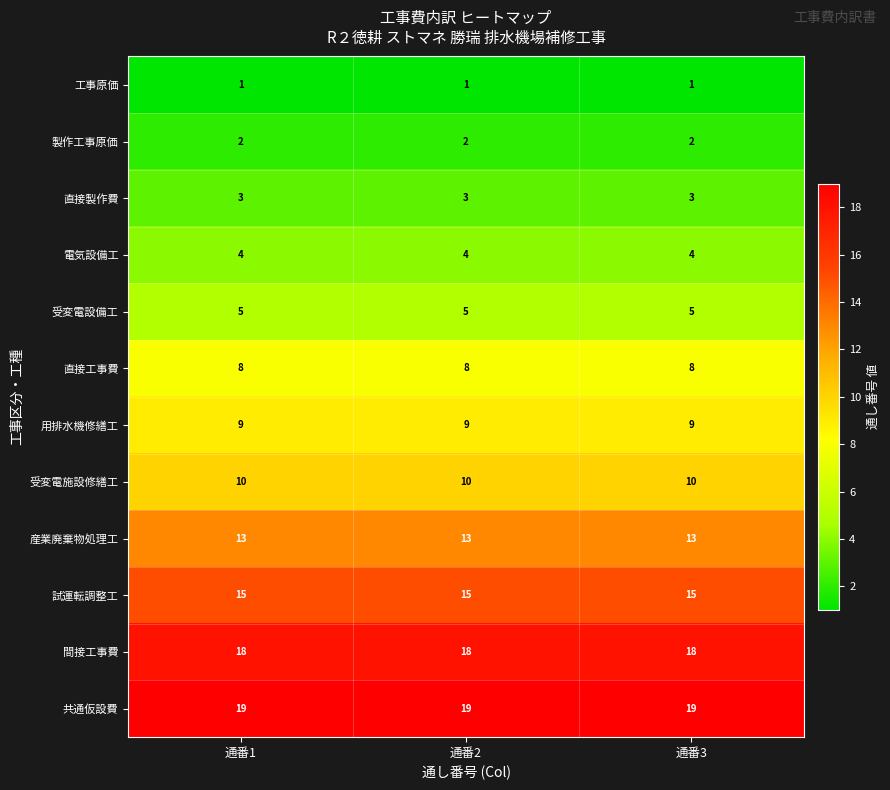

Which series has the largest total across all categories?

共通仮設費